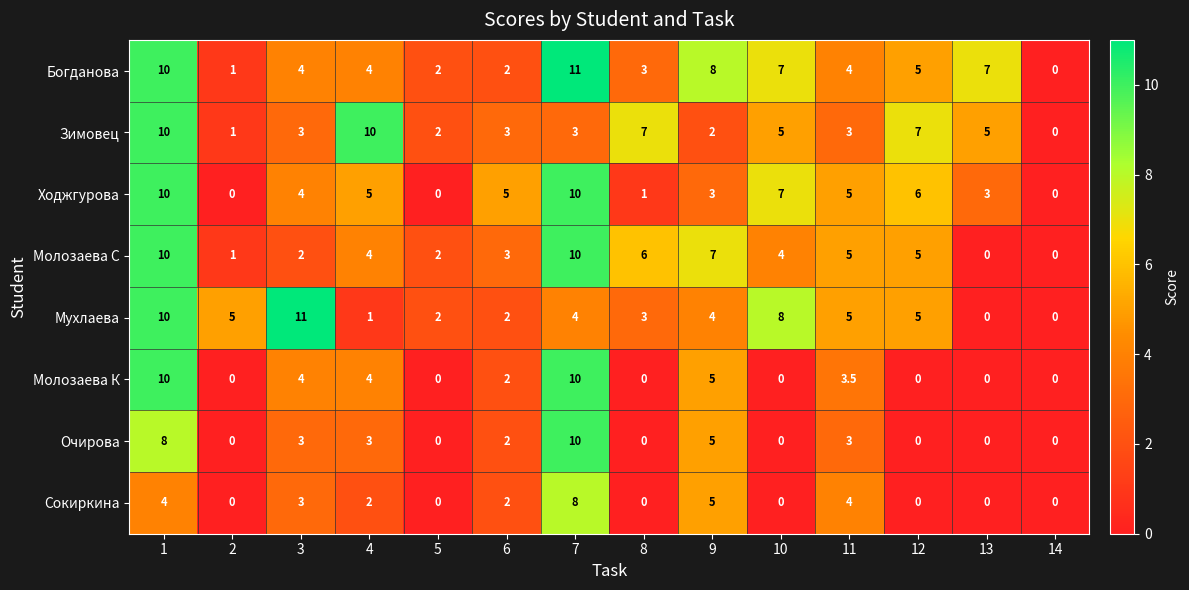

How many positive values does the Мухлаева series have?

12